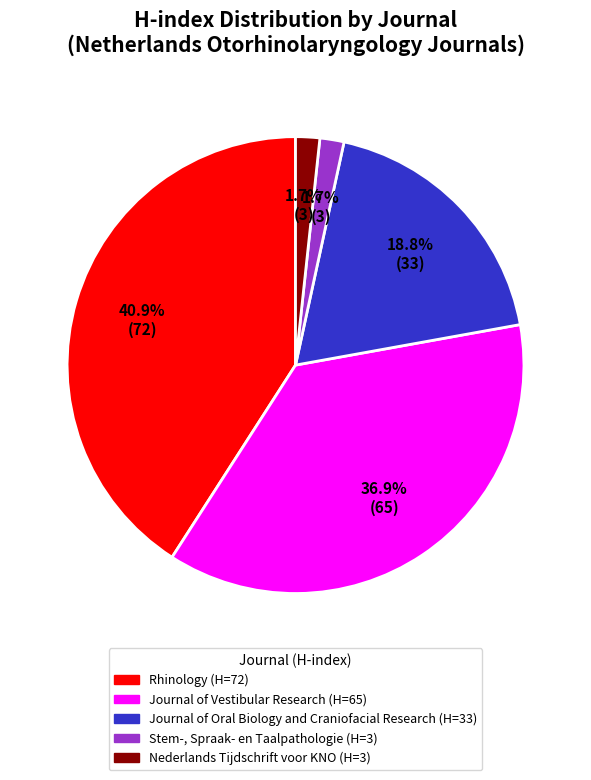

Combined, what portion of the pie is Stem-, Spraak- en Taalpathologie and Journal of Oral Biology and Craniofacial Research?

20.5%